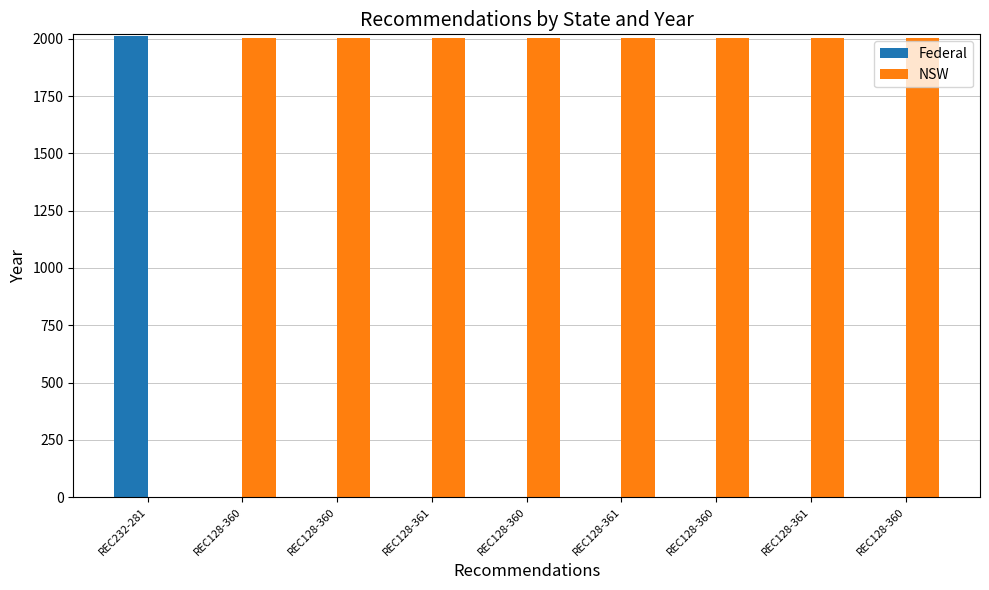

Reading left to right, transcribe all the data shown in this chart.

Federal: 2013	0	0	0	0	0	0	0	0
NSW: 0	2006	2006	2006	2006	2006	2006	2006	2006